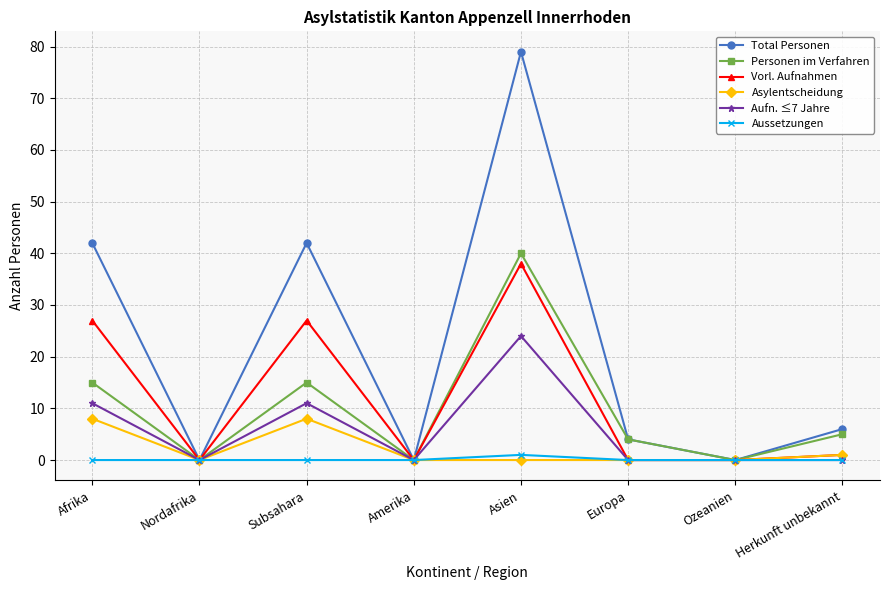

Which series has the largest total across all categories?

Total Personen